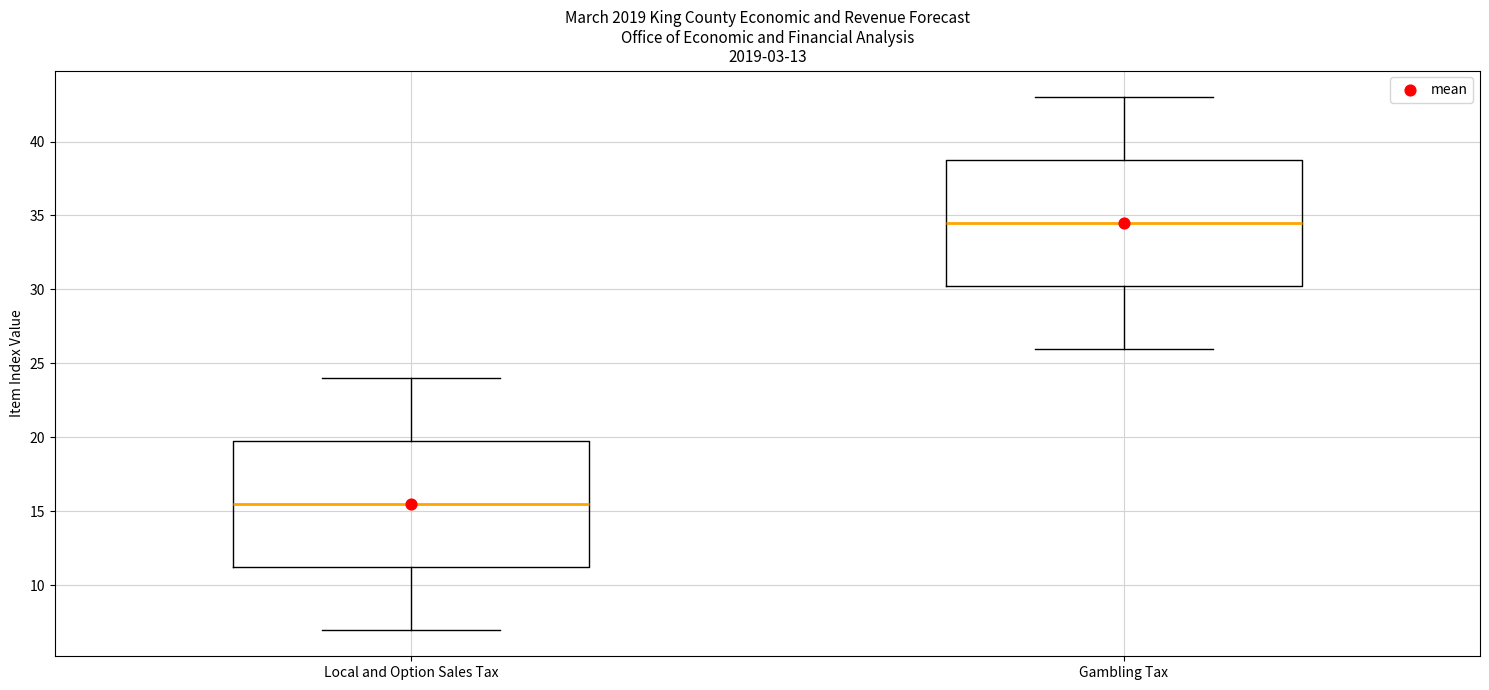

Reading left to right, read every box against the y-axis: the position of its median line, the range the box covers, and the ends of its whiskers. The values are not printed on the chart, so give them approximately, as read against the axis.

Local and Option Sales Tax: median 15.5, box 11.5 to 20.0, whiskers 7.0 to 24.0
Gambling Tax: median 34.5, box 30.5 to 39.0, whiskers 26.0 to 43.0